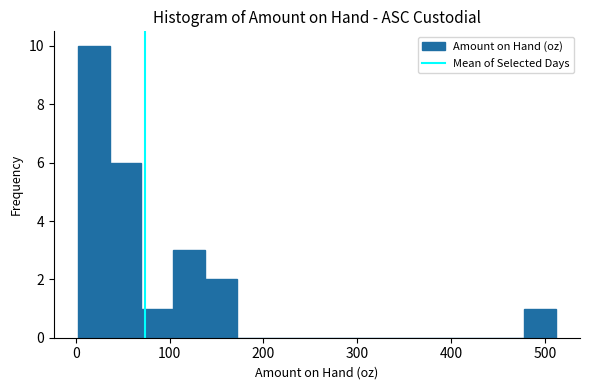

Read against the x-axis, roughly where is the centre of the tallest bar?

20